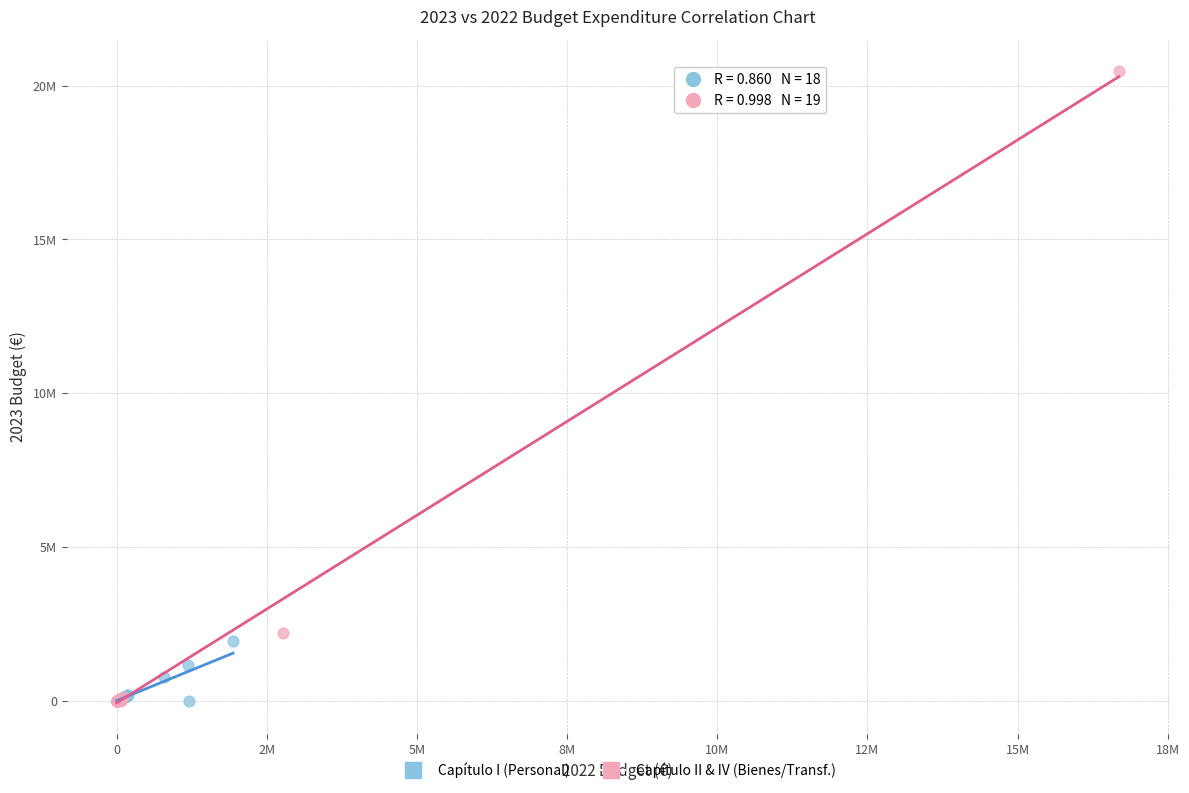

What are all the series names shown in the legend?

Capítulo I (Personal), Capítulo II & IV (Bienes/Transf.)